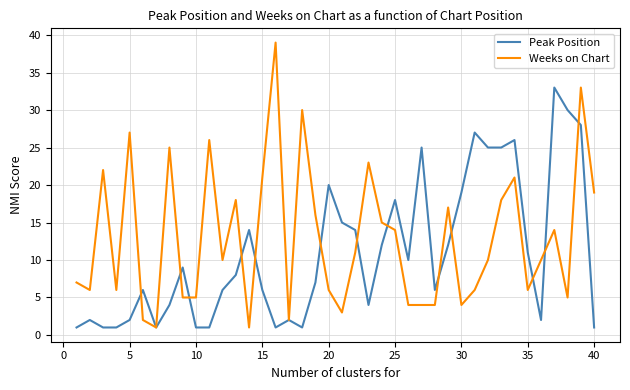

Is this an area chart (filled region under the line)?

No